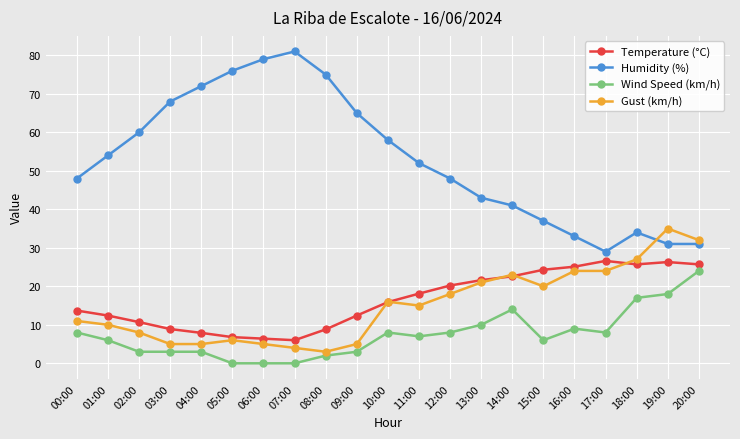

What is the difference between the Gust (km/h) values at 19:00 and 18:00?

8.0